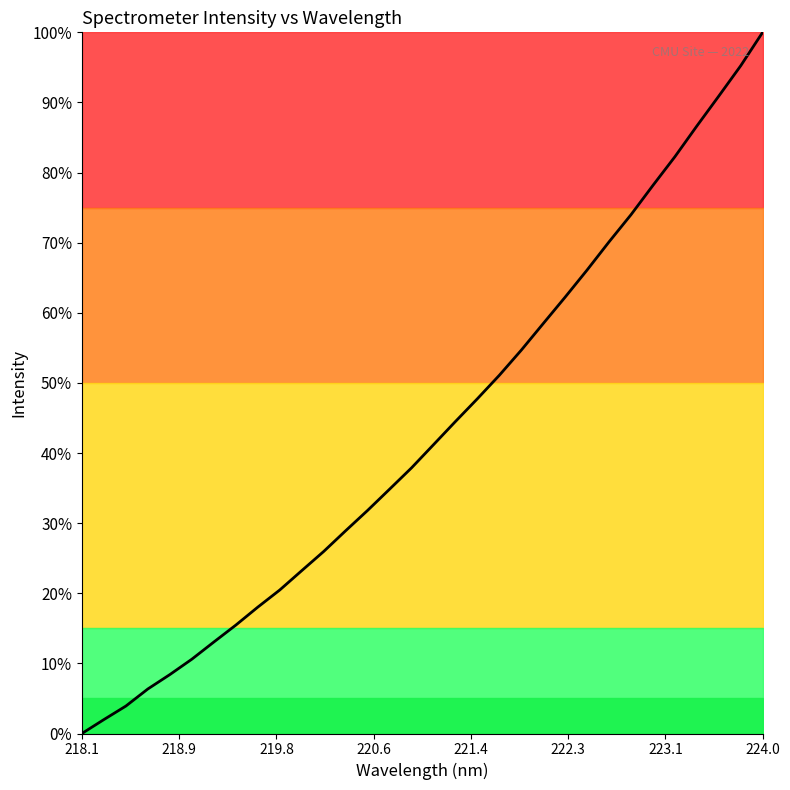

What is the difference between the maximum and minimum values?

100.0